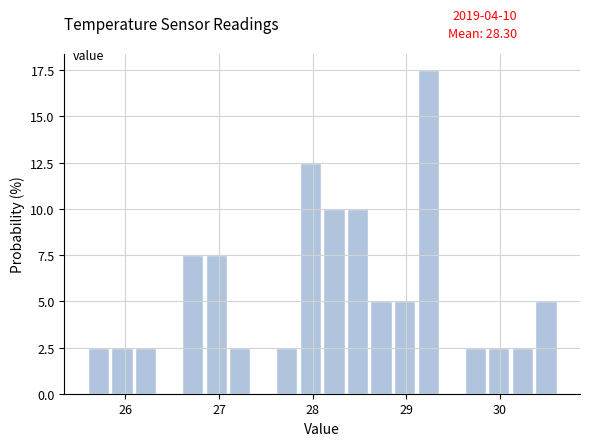

Around what value on the x-axis is the tallest bar? Give the approximate position of its centre, as read against the axis.

29.2